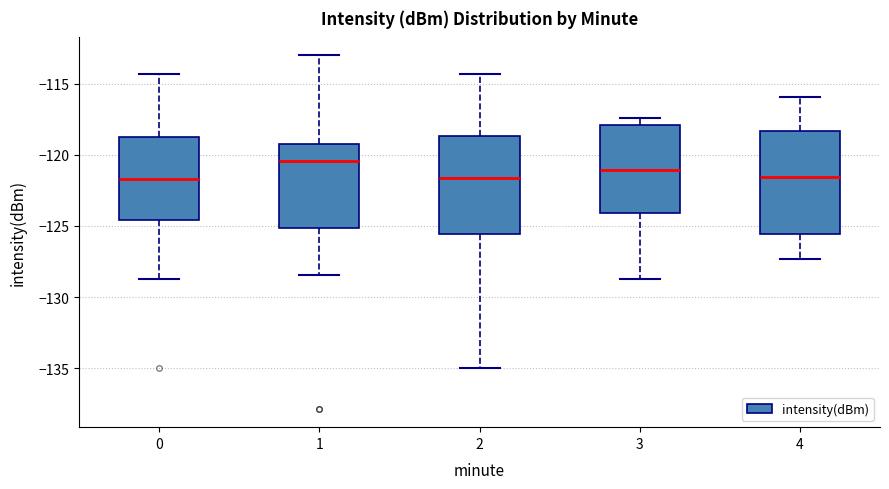

Reading left to right, read every box against the y-axis: the position of its median line, the range the box covers, and the ends of its whiskers. The values are not printed on the chart, so give them approximately, as read against the axis.

0: median -121.5, box -124.5 to -119.0, whiskers -128.5 to -114.5
1: median -120.5, box -125.0 to -119.0, whiskers -128.5 to -113.0
2: median -121.5, box -125.5 to -118.5, whiskers -135.0 to -114.5
3: median -121.0, box -124.0 to -118.0, whiskers -128.5 to -117.5
4: median -121.5, box -125.5 to -118.5, whiskers -127.5 to -116.0